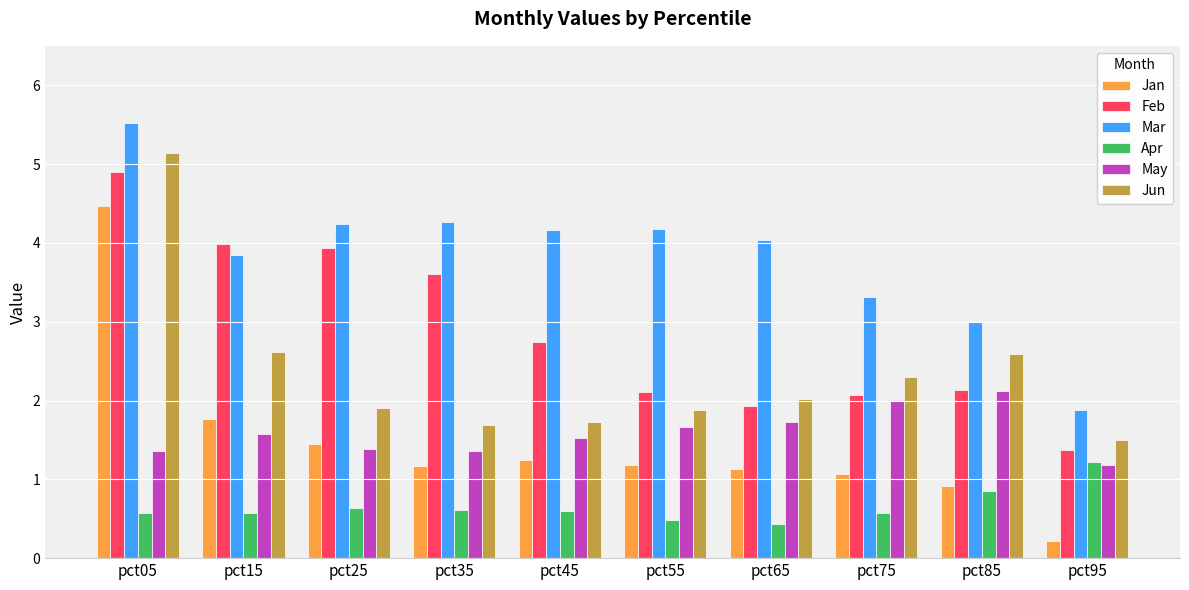

Count the Apr values in the range 0 to 1.

9